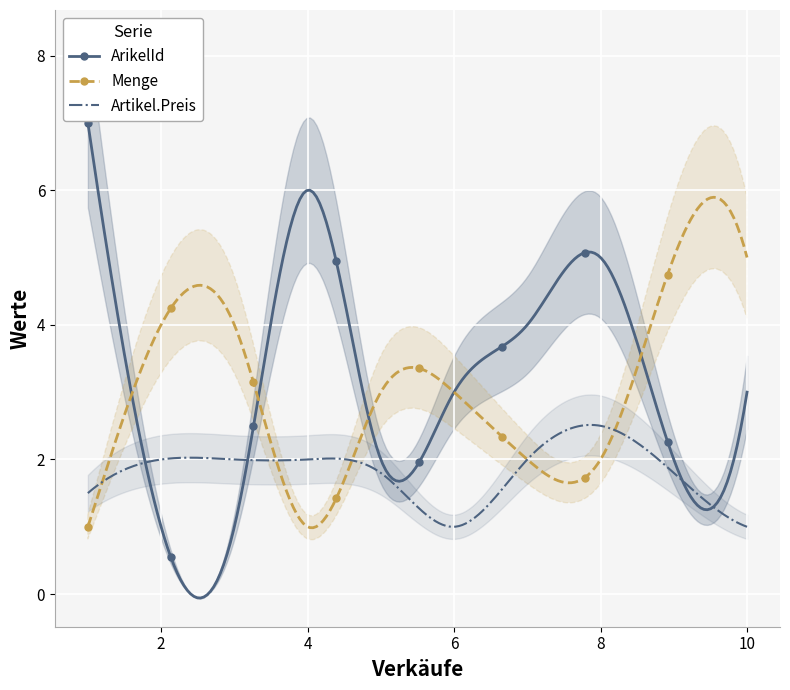

Rank the series by their maximum value, from lowest to highest.

Artikel.Preis, Menge, ArikelId